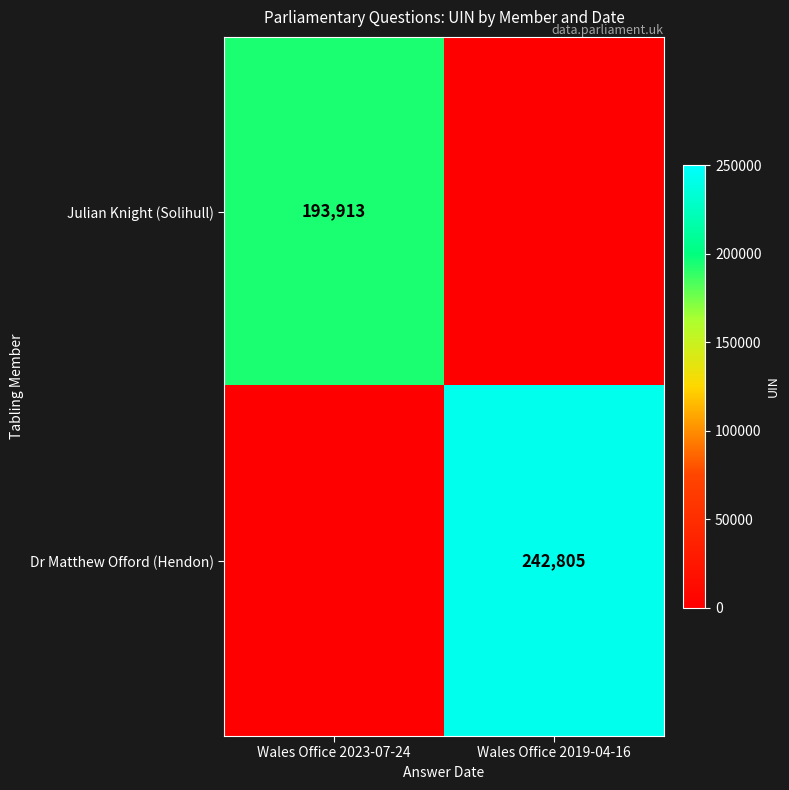

True or false: Dr Matthew Offord (Hendon) has a value of 242805 at Wales Office 2019-04-16.

True